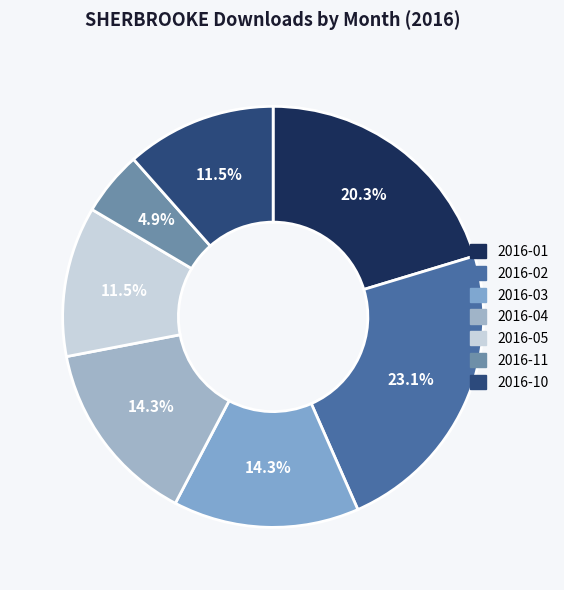

What is the ratio of the value at 2016-10 to the value at 2016-04?

0.8